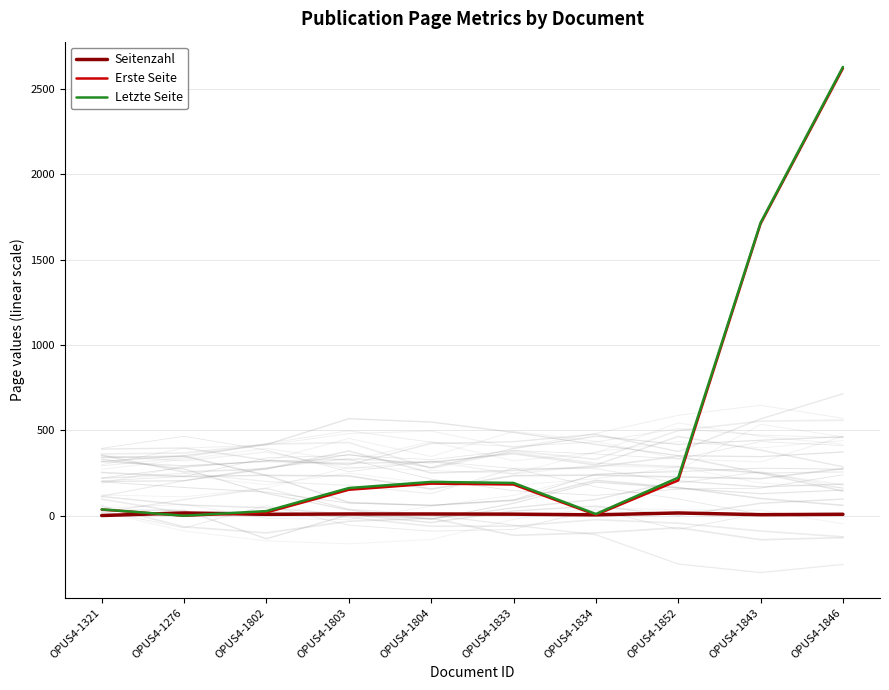

The value of Erste Seite at OPUS4-1834 is 5. True or false?

True